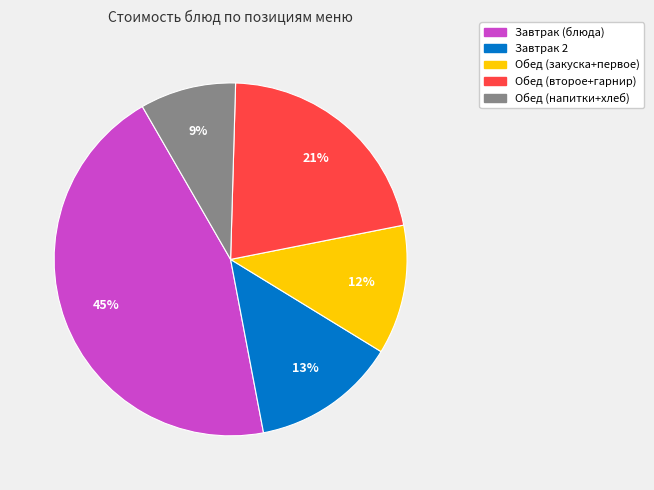

To the nearest percent, what is the average slice percentage?

20%